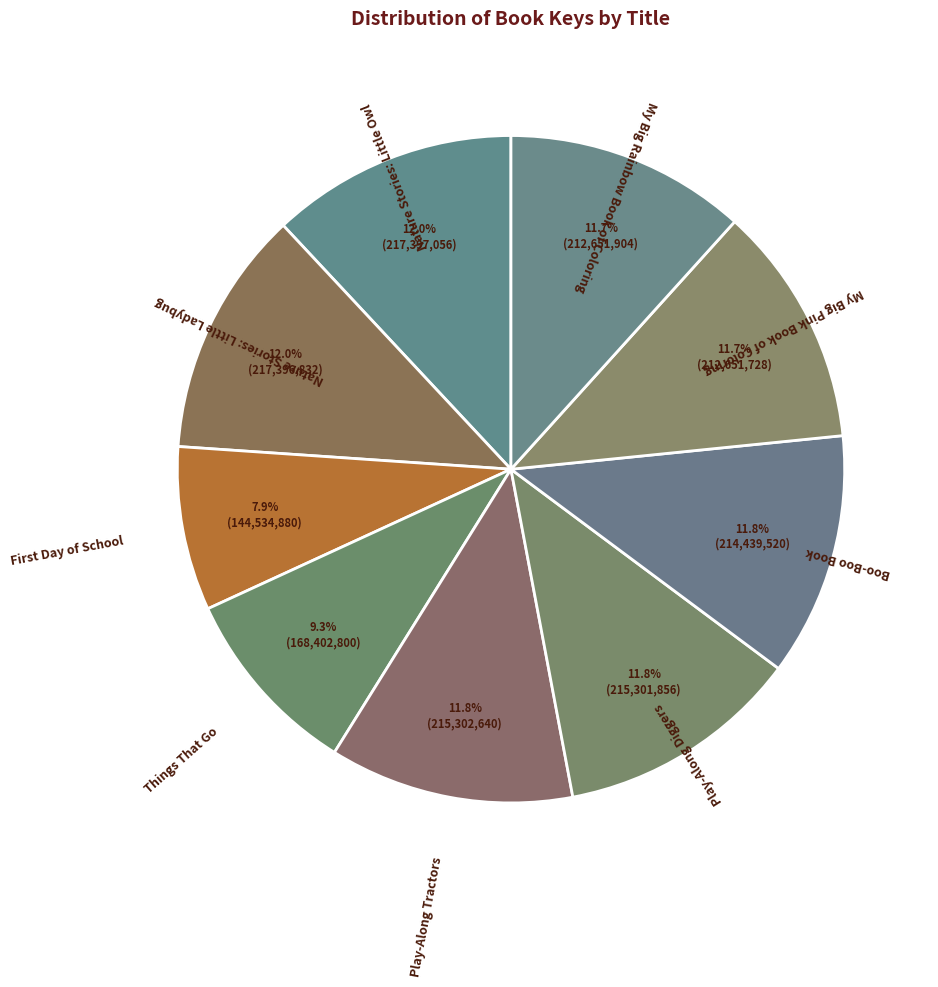

Which slice is the smallest?

First Day of School